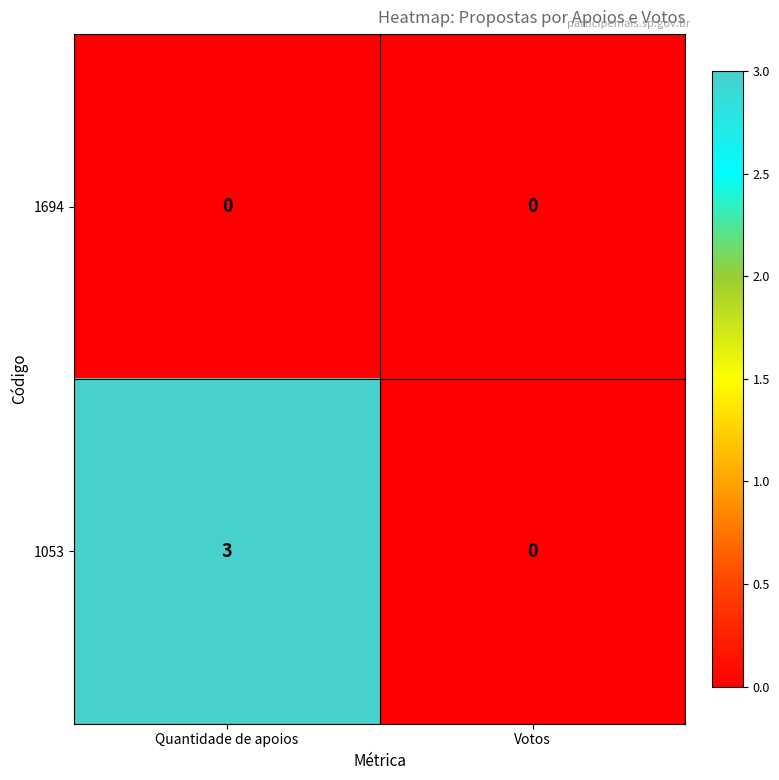

The value of 1053 at Votos is 1. True or false?

False